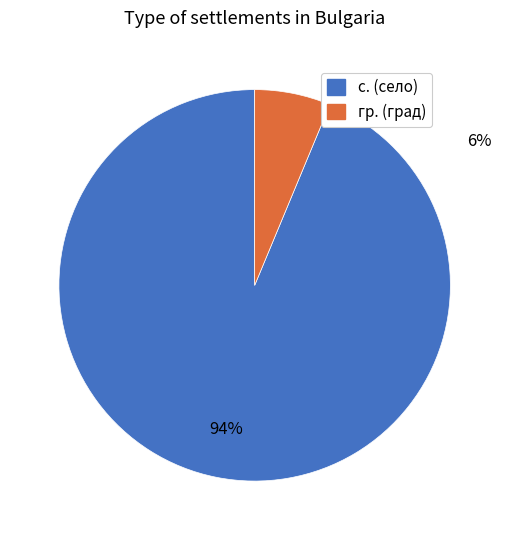

To the nearest percent, what portion does с. (село) represent?

94%